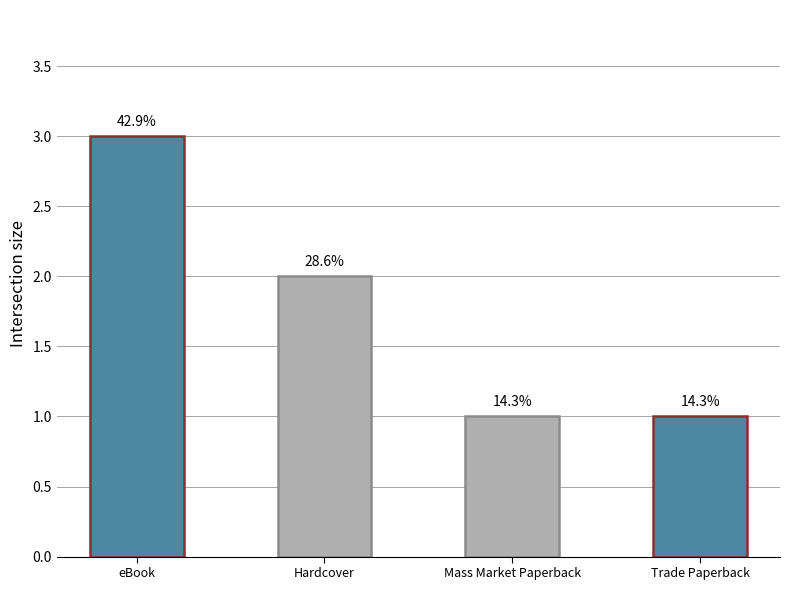

Reading right to left, list all the values displayed in this chart.

Trade Paperback=1	Mass Market Paperback=1	Hardcover=2	eBook=3